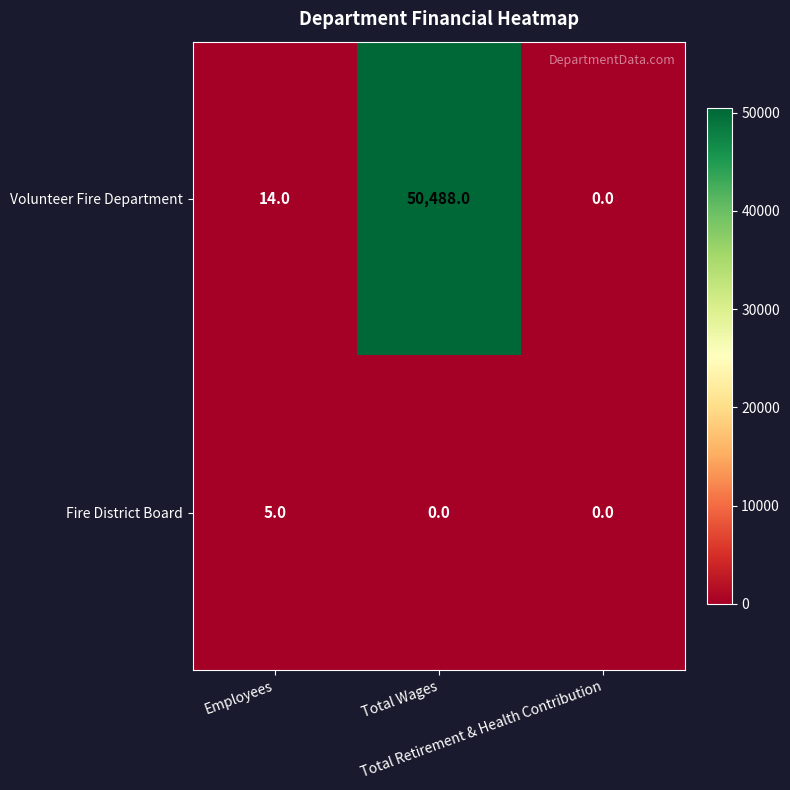

Count the number of categories in the chart.

3